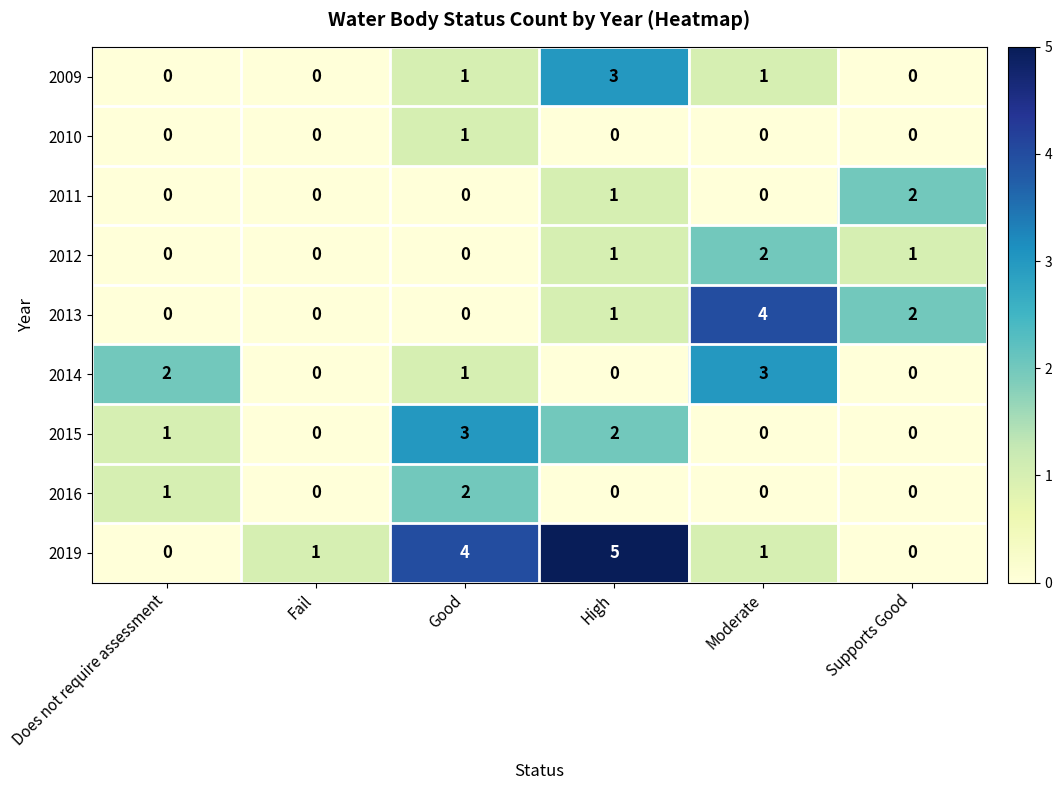

What is the greatest value displayed?

5